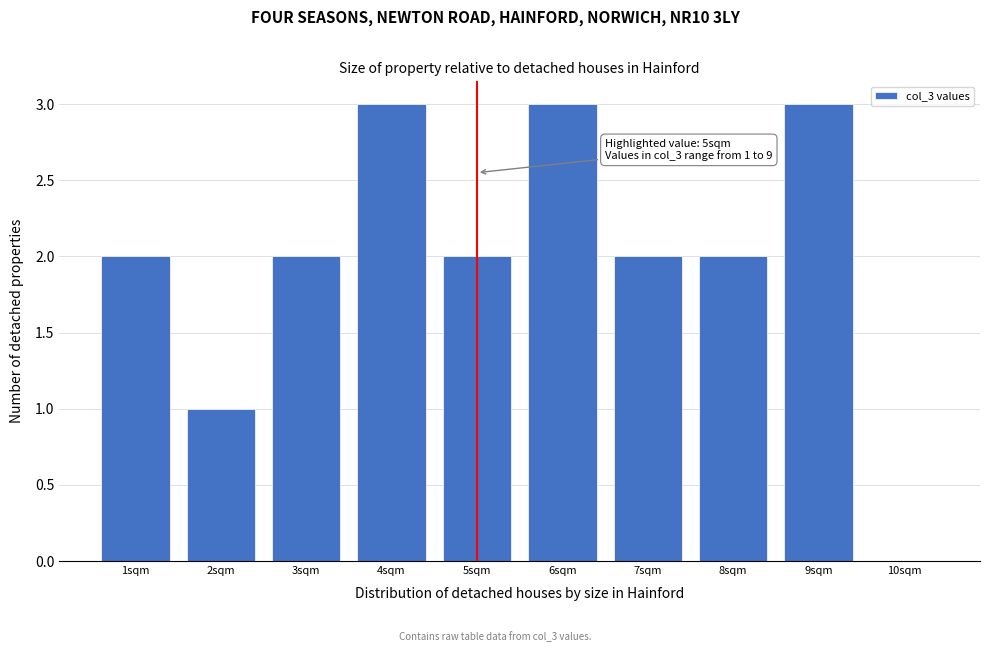

Reading right to left, list all the values displayed in this chart.

10sqm=0	9sqm=3	8sqm=2	7sqm=2	6sqm=3	5sqm=2	4sqm=3	3sqm=2	2sqm=1	1sqm=2